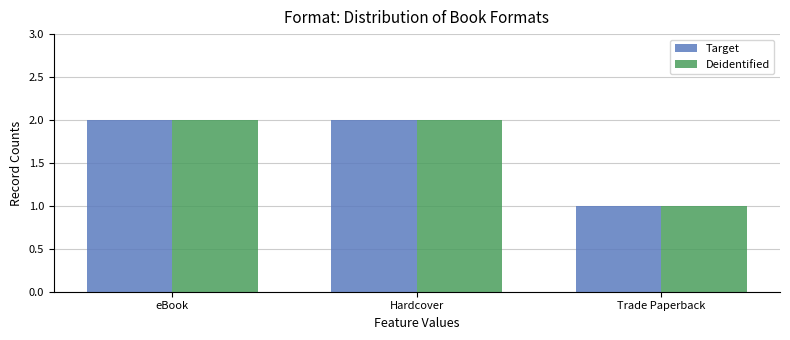

What is the total value across all series at Hardcover?

4